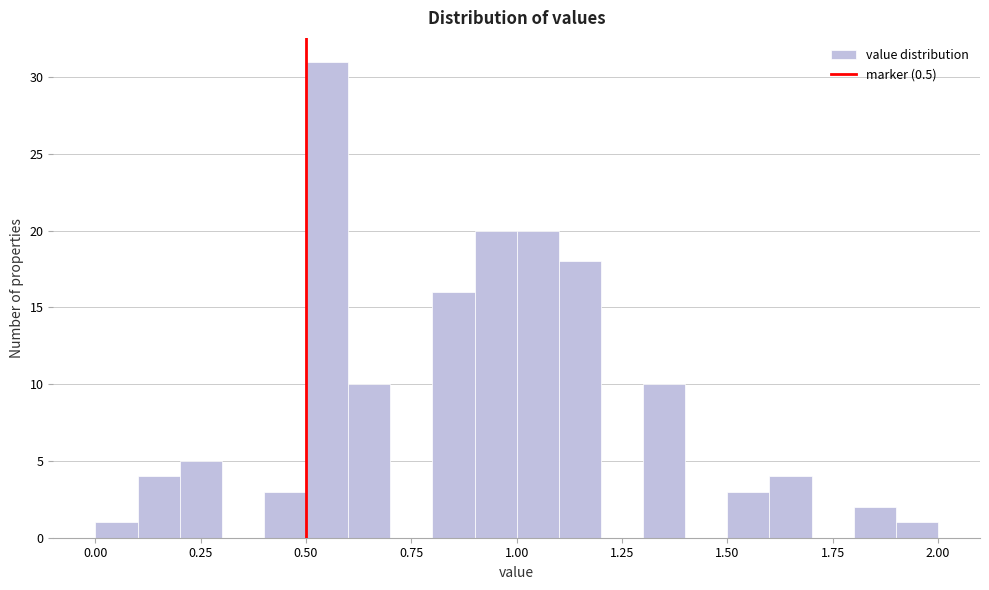

Read against the x-axis, roughly where is the centre of the tallest bar?

0.55